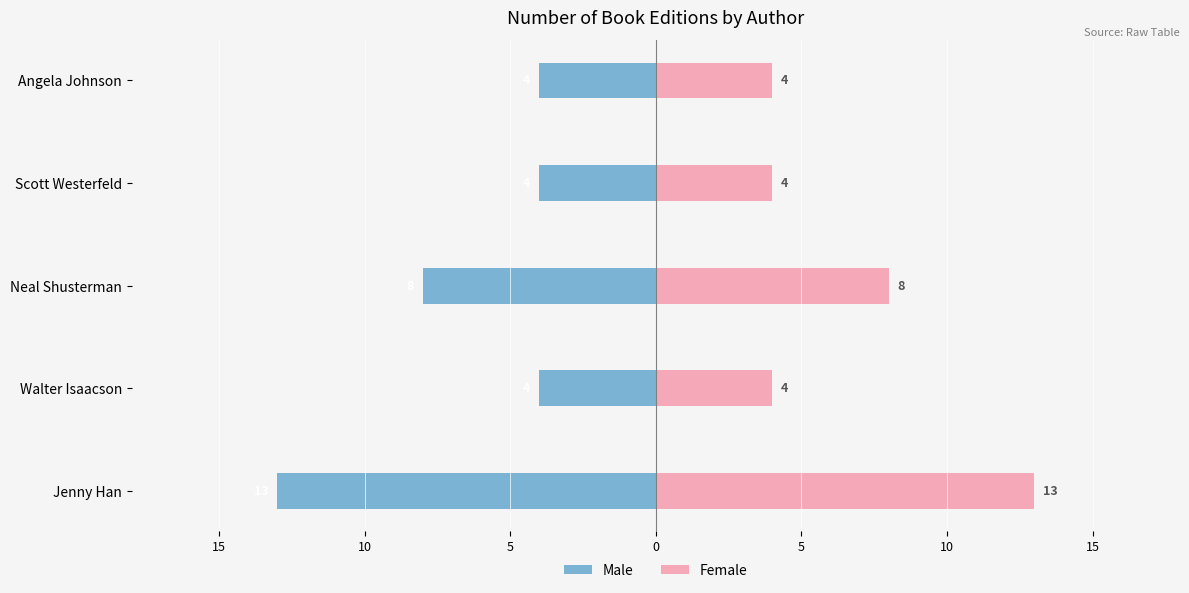

What is the maximum value for Male?

-4